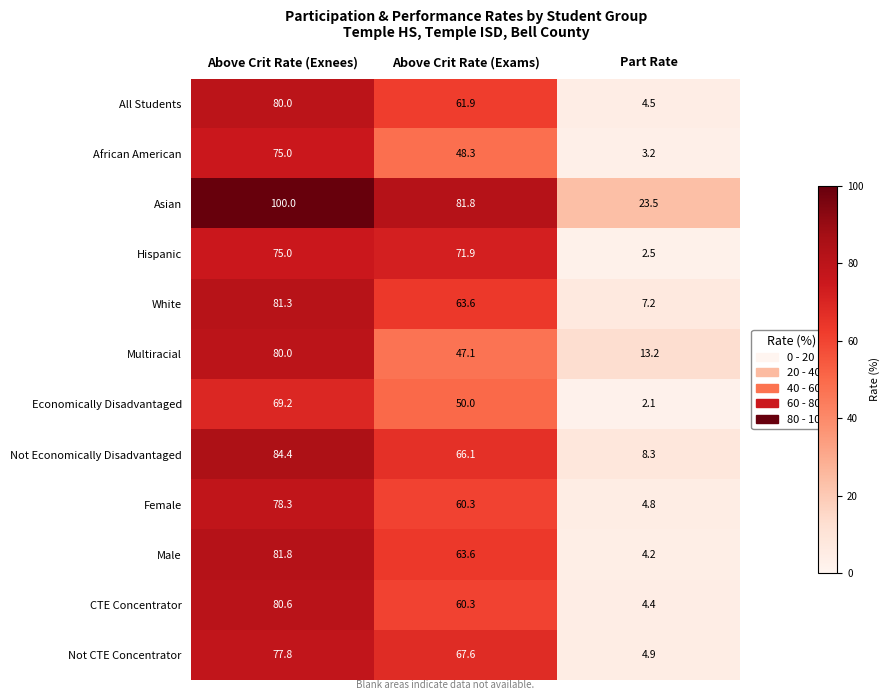

The White series shows 30.9 at Above Crit Rate (Exams). True or false?

False